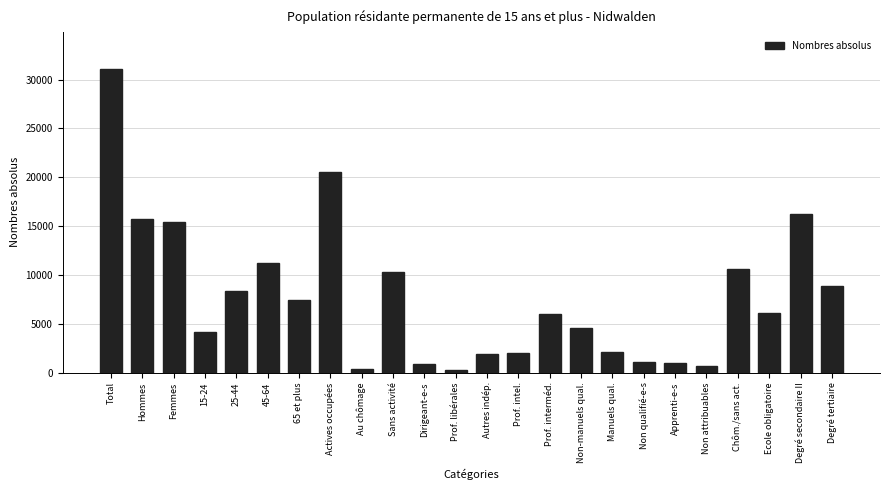

What is the sum of the values at Hommes and Apprenti-e-s?

16696.0